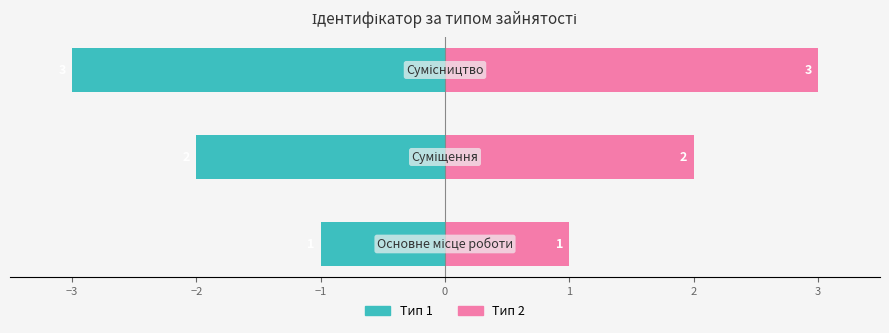

List the series in order of their peak value, highest first.

Тип 2 (праворуч), Тип 1 (ліворуч)